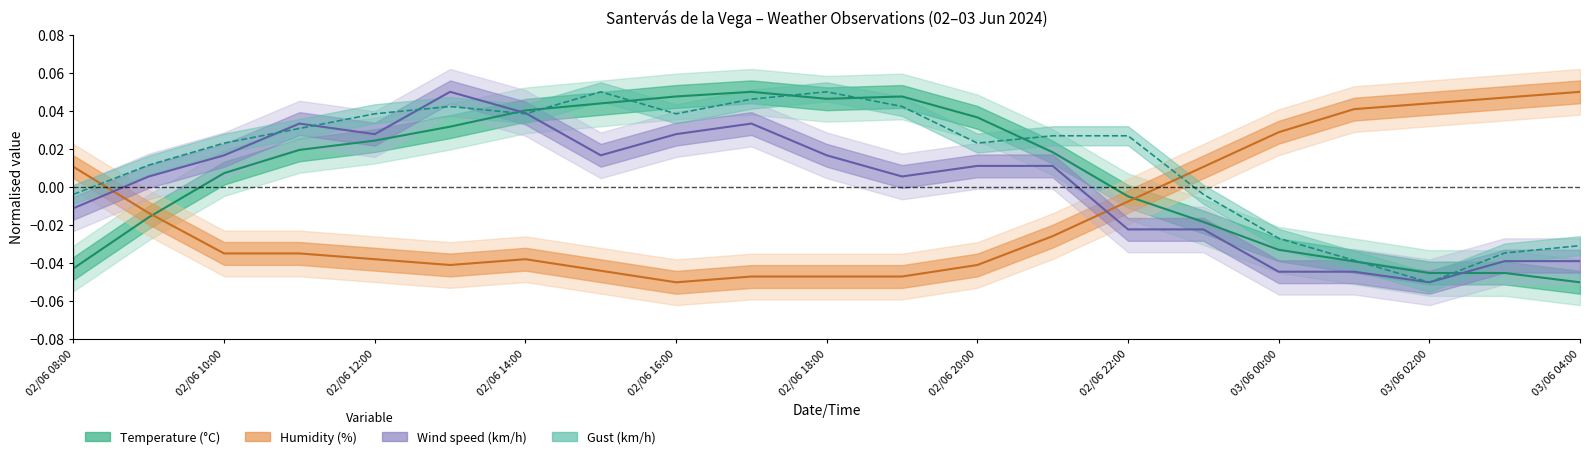

How many data points in Humidity (%) are above 0?

7